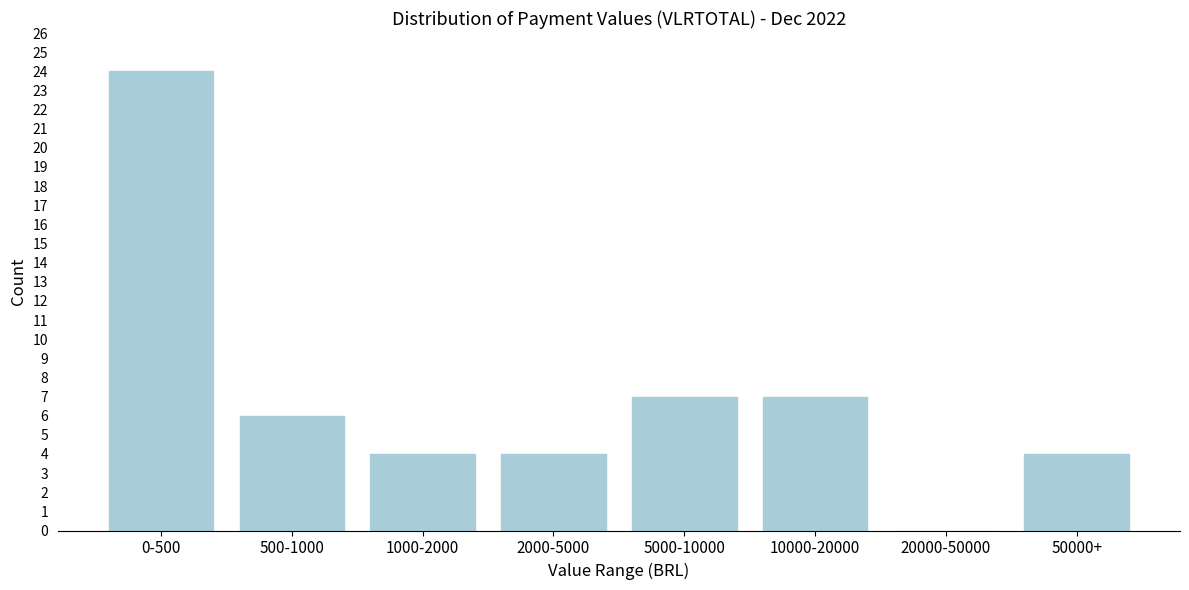

Reading right to left, extract all data points from this chart.

50000+=4	20000-50000=0	10000-20000=7	5000-10000=7	2000-5000=4	1000-2000=4	500-1000=6	0-500=24